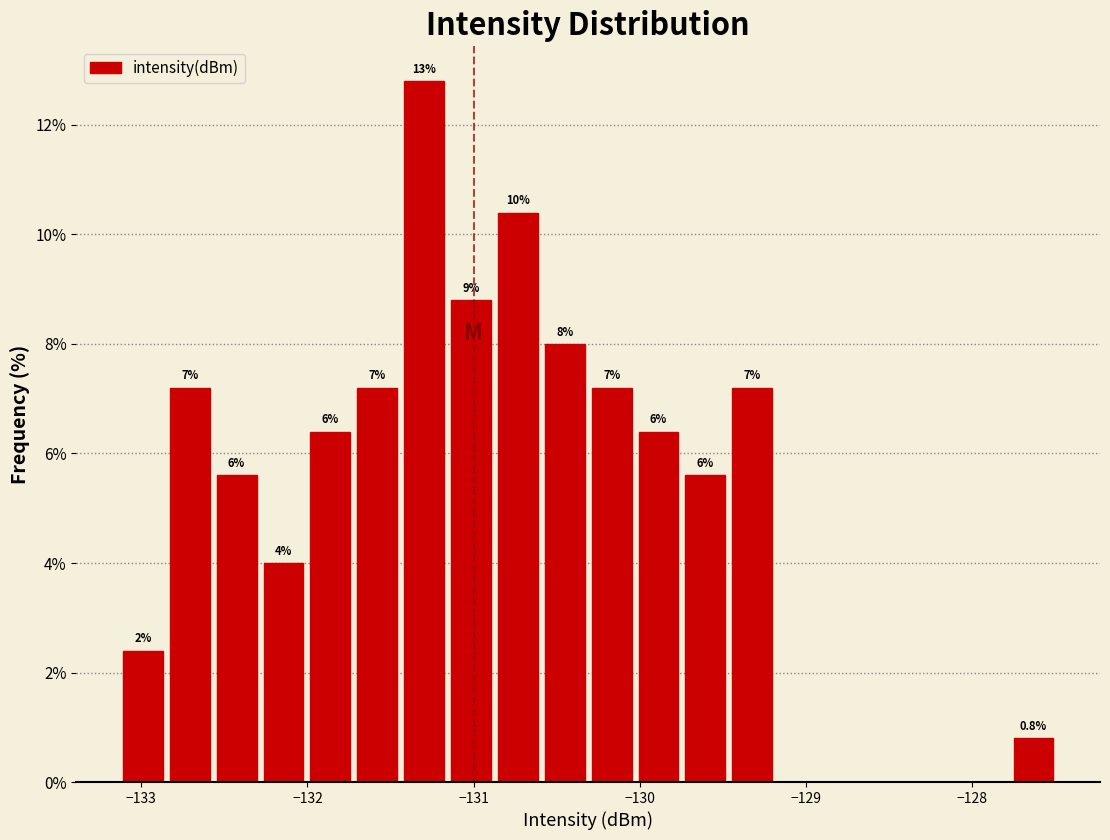

Around what value on the x-axis is the tallest bar? Give the approximate position of its centre, as read against the axis.

-131.3